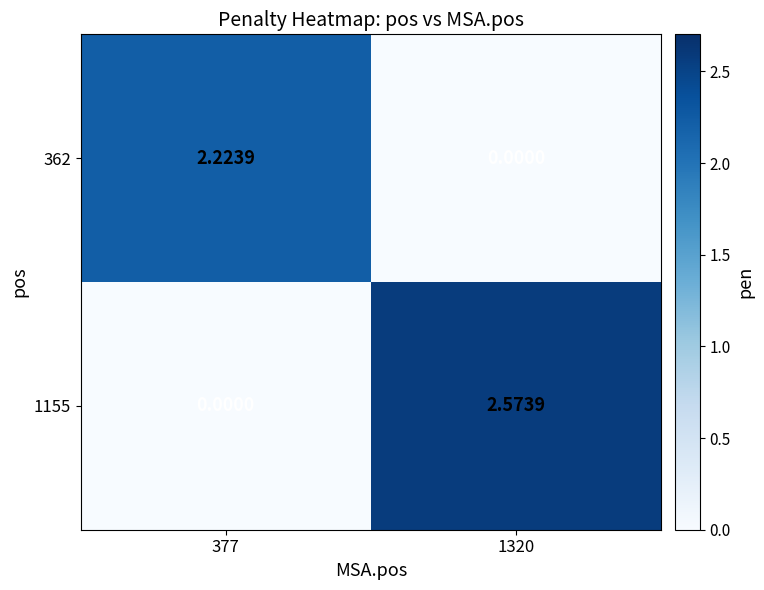

Is the value of 362 at 377 greater than the value of 1155 at 377?

Yes